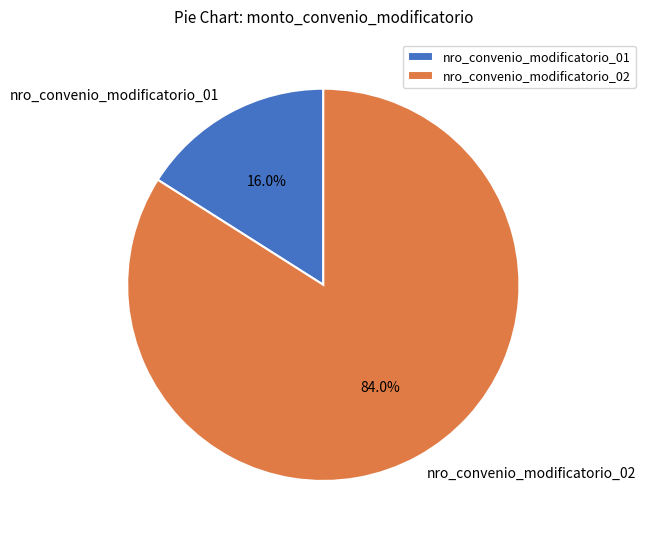

Is it true that nro_convenio_modificatorio_02 is 84% of the pie?

True